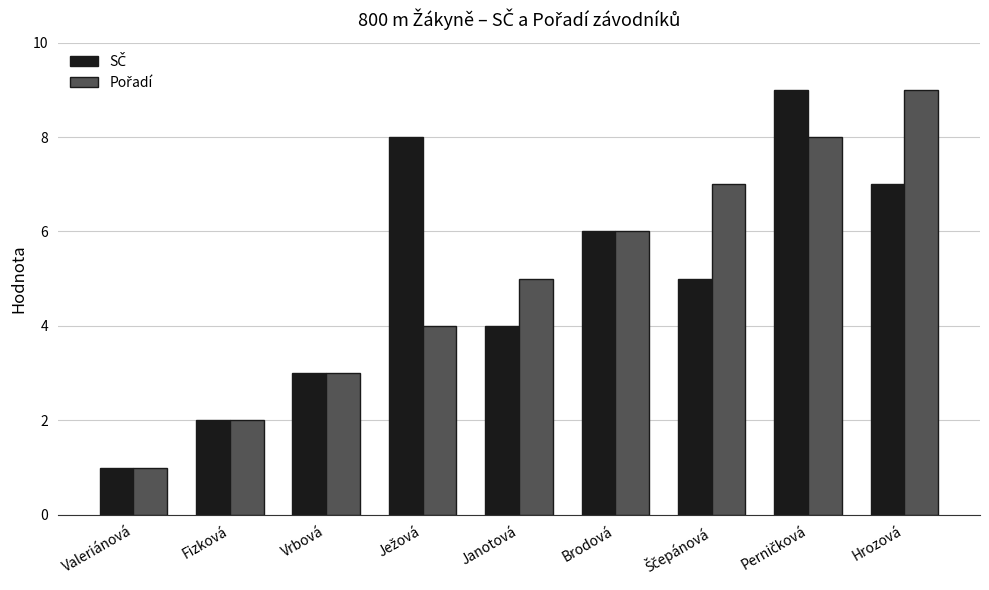

What is the greatest value displayed?

9